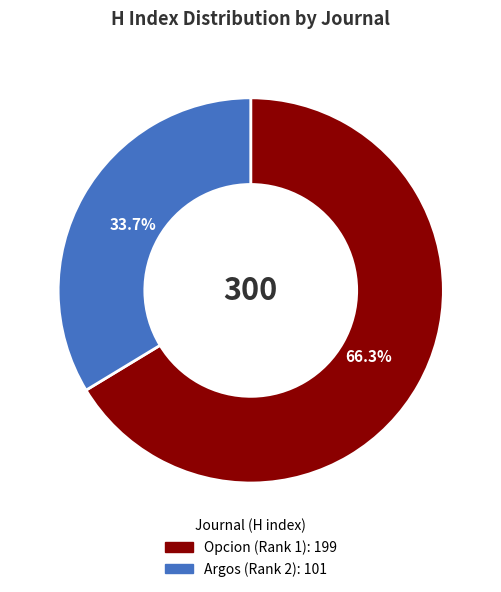

How many segments does this pie chart have?

2